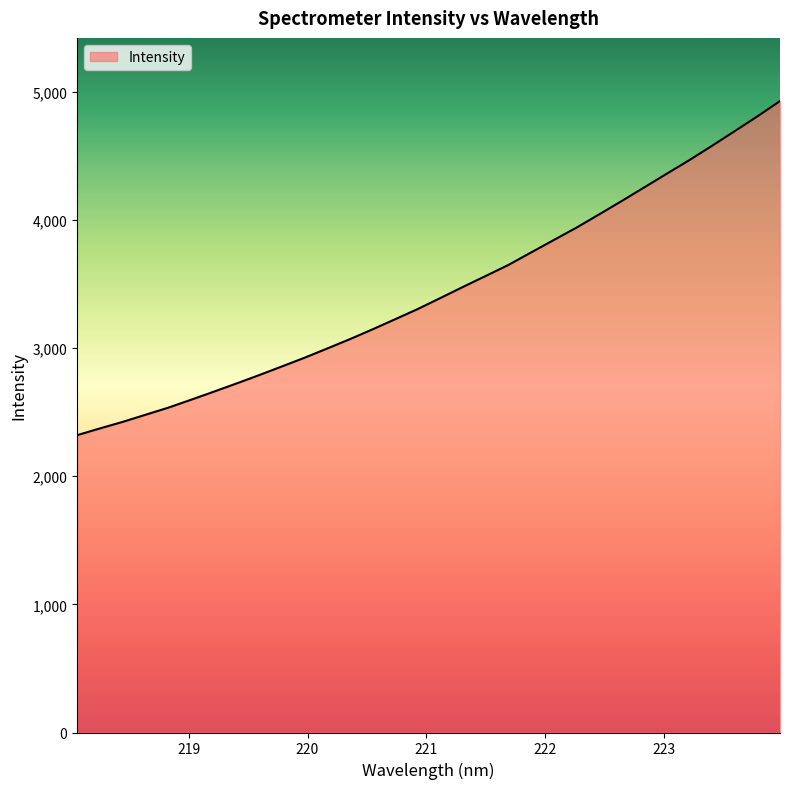

What is the difference between the maximum and minimum values?

2608.0